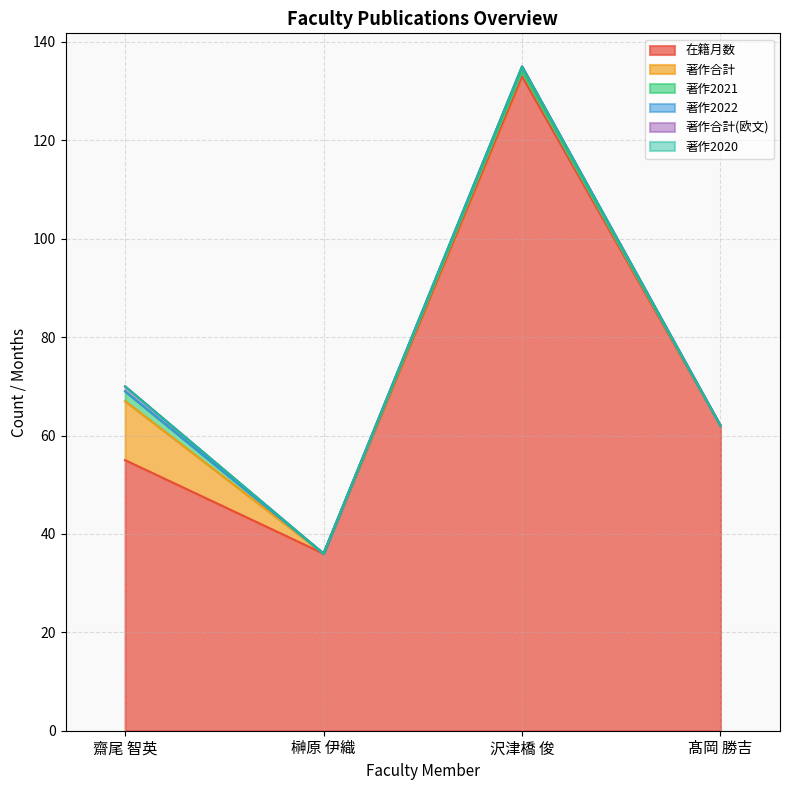

What position from the left is 齋尾 智英?

1